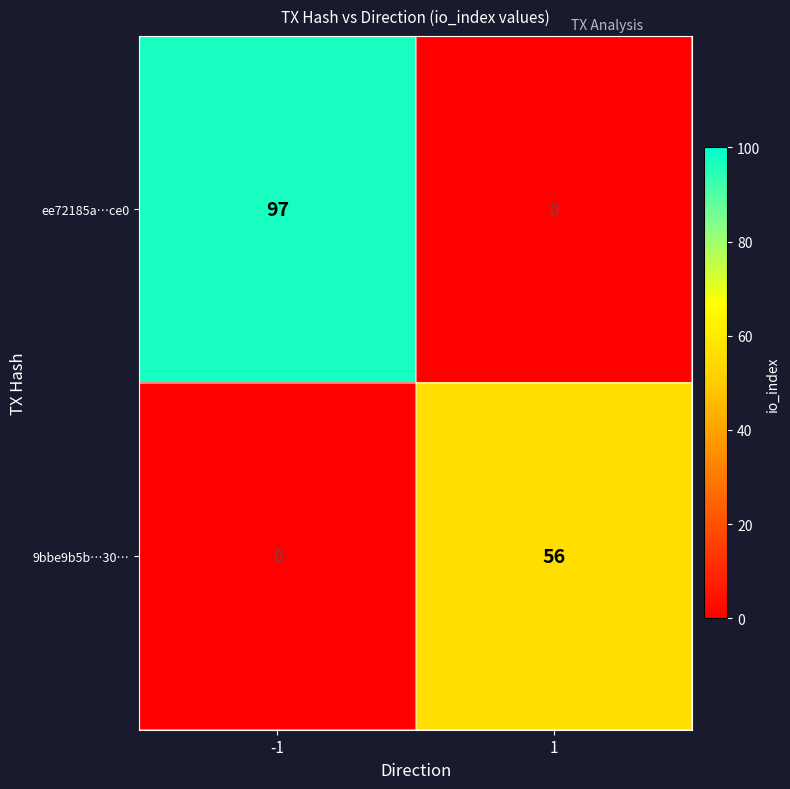

What is the difference between the highest and lowest values at -1?

97